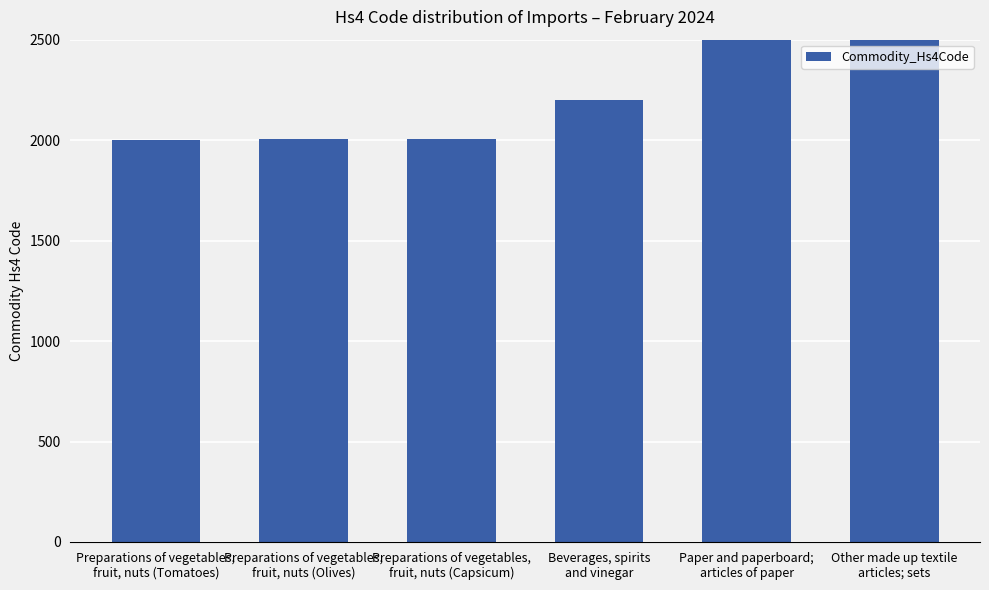

Which label corresponds to the smallest value in the chart?

Preparations of vegetables,
fruit, nuts (Tomatoes)